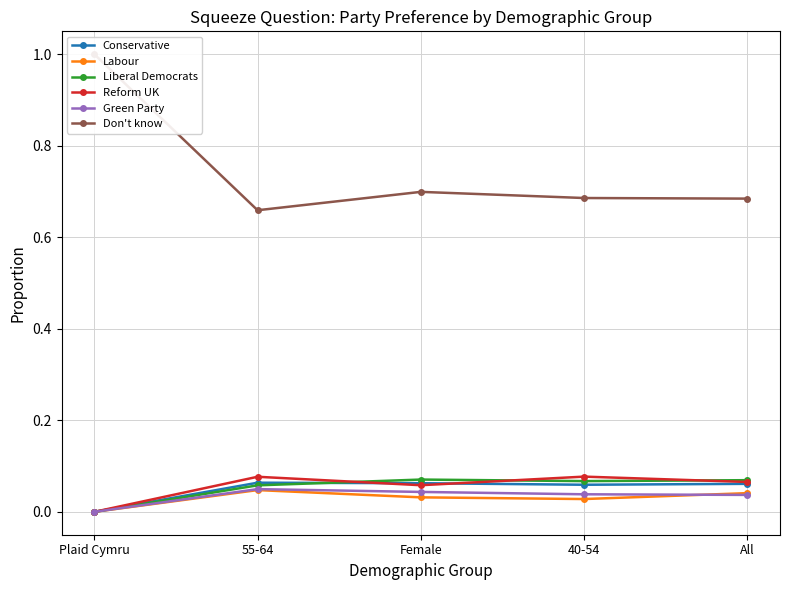

How many data points does each series have?

5